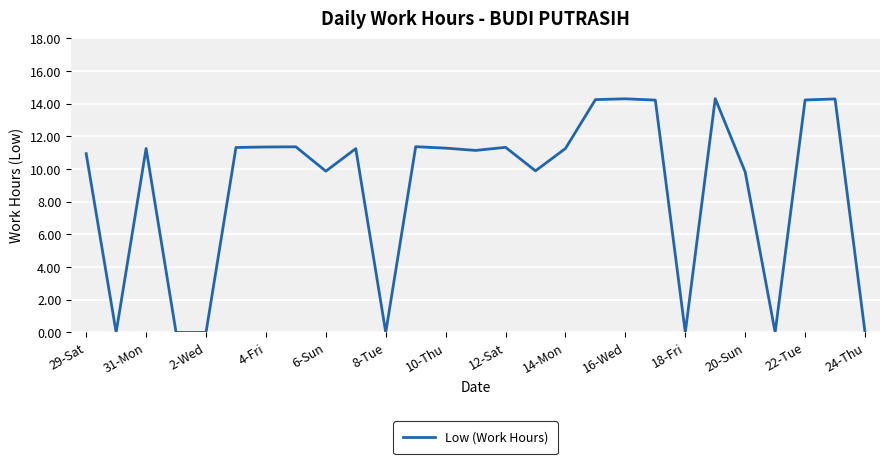

What is the difference between the maximum and minimum values?

14.3